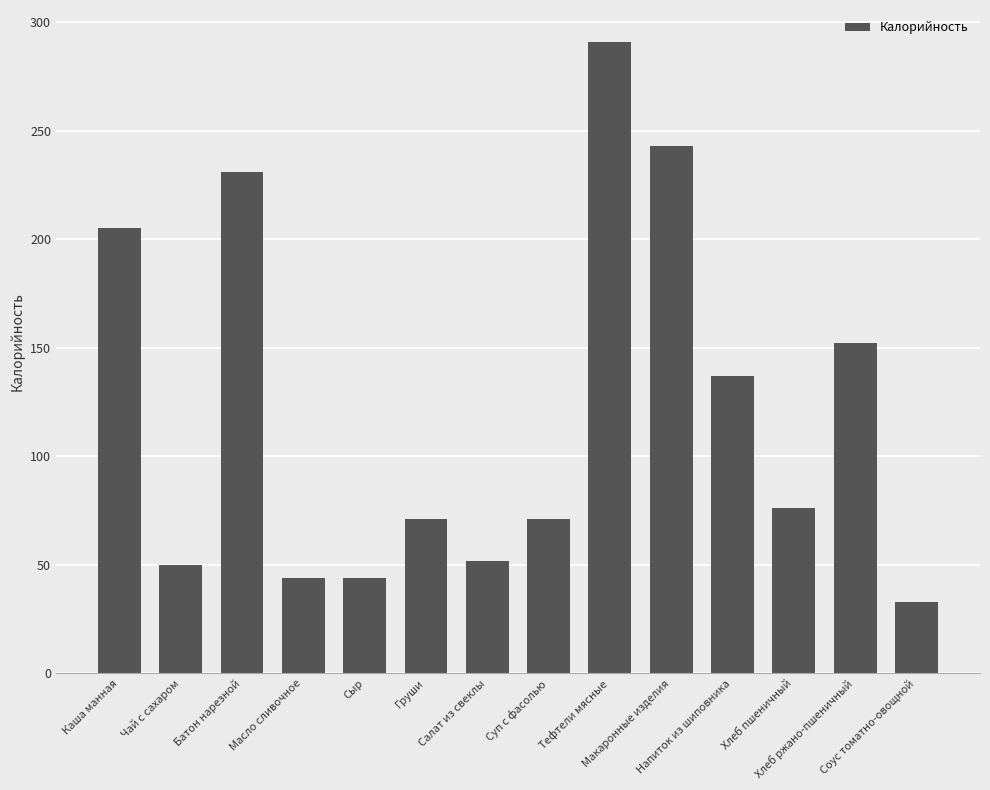

How many values are below 76?

7